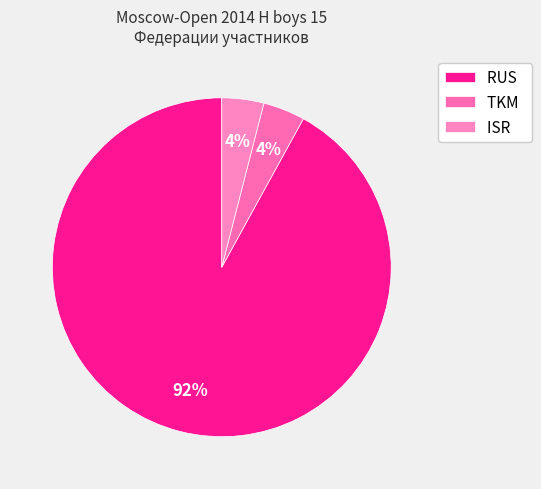

Count the number of slices in the pie.

3